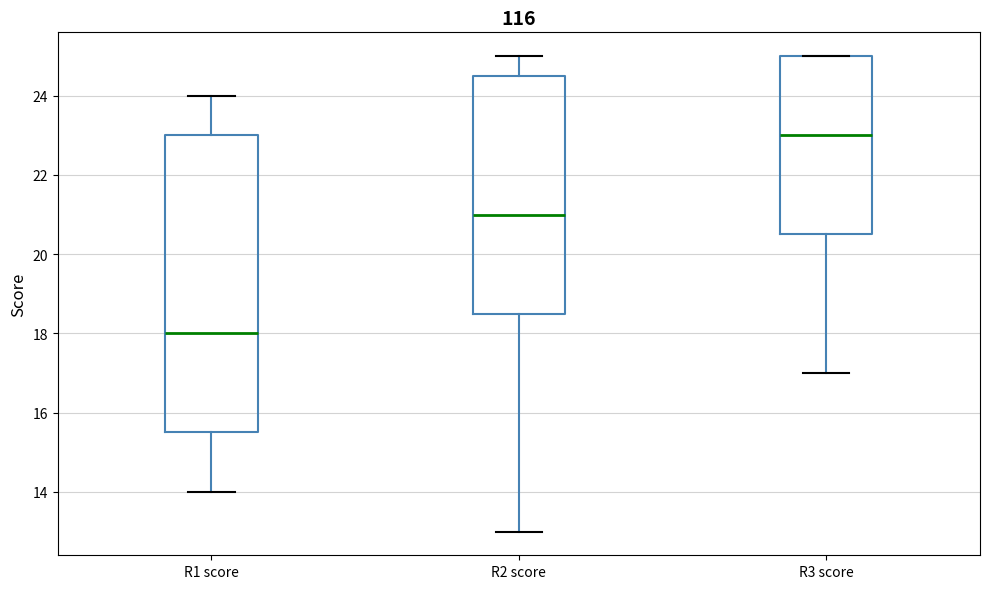

Reading left to right, transcribe this box plot: for each box, give where its median line is, the range the box spans, and where its two whiskers end, as read against the y-axis. The values are not printed on the chart, so give them approximately, as read against the axis.

R1 score: median 18.0, box 15.6 to 23.0, whiskers 14.0 to 24.0
R2 score: median 21.0, box 18.6 to 24.6, whiskers 13.0 to 25.0
R3 score: median 23.0, box 20.6 to 25.0, whiskers 17.0 to 25.0